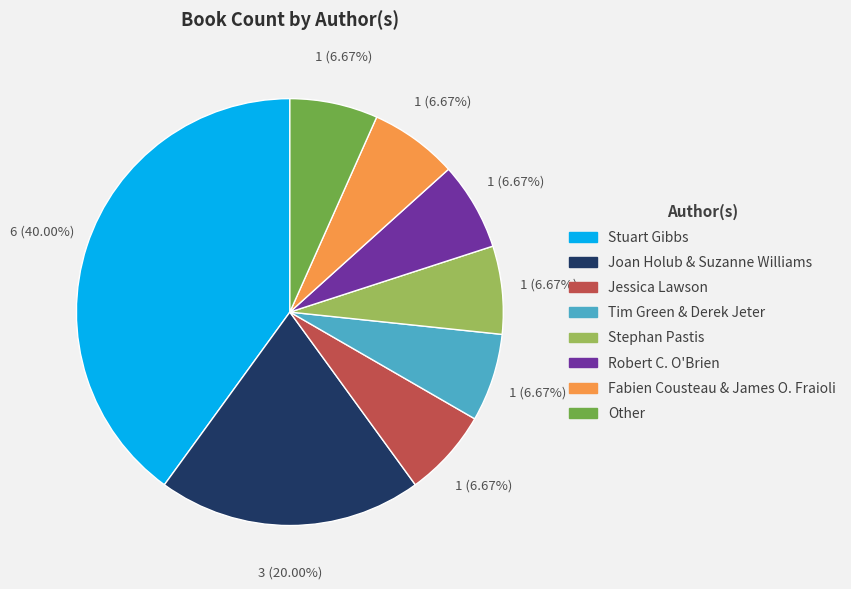

To the nearest percent, what percentage of the pie is Joan Holub & Suzanne Williams?

20%